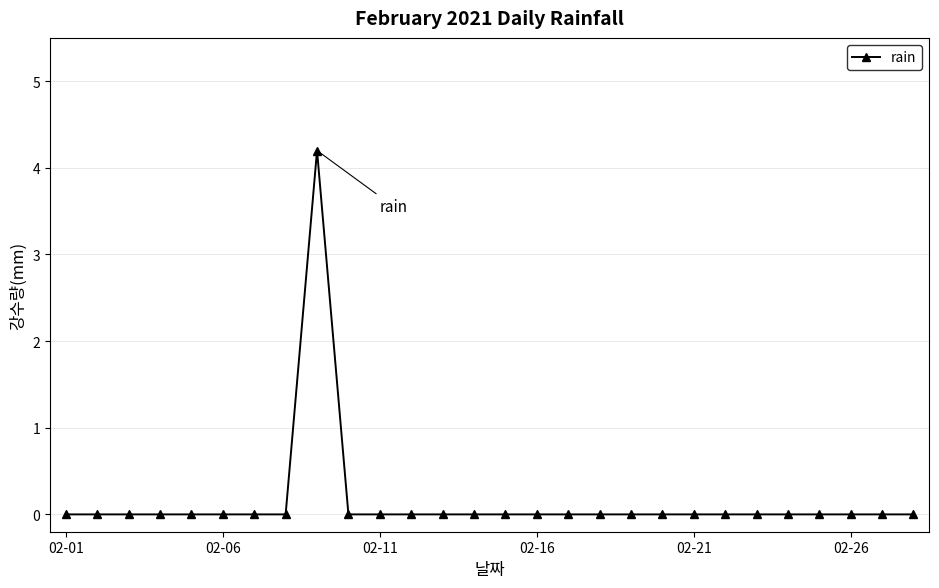

True or false: there are more than 0 points higher than both neighbors.

True